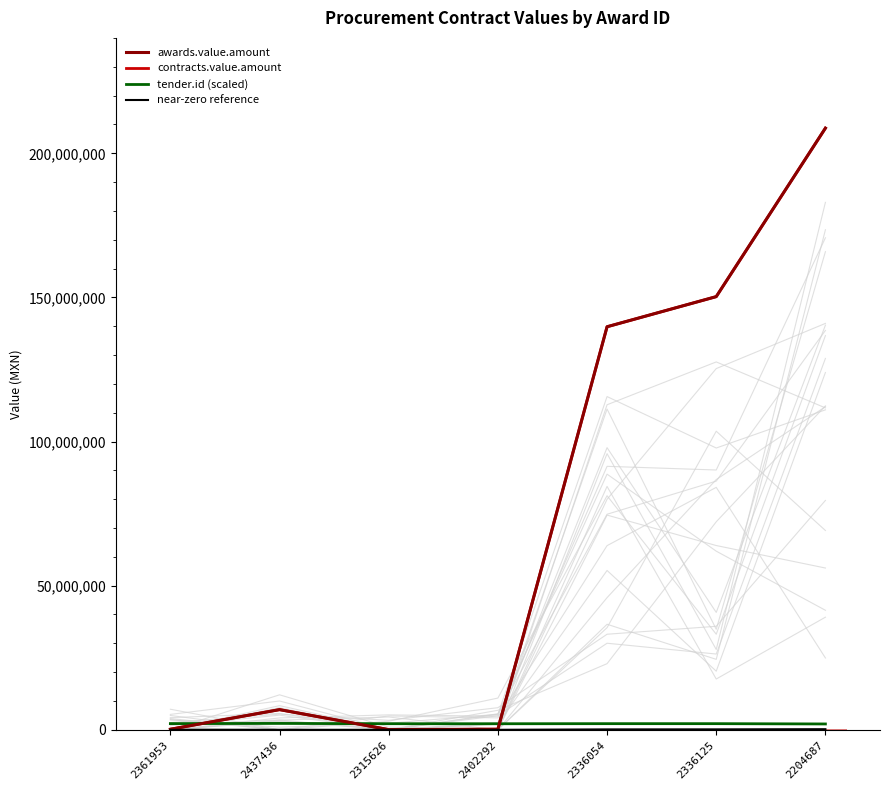

Where is contracts.value.amount nearest to the value 104399610?

2336054